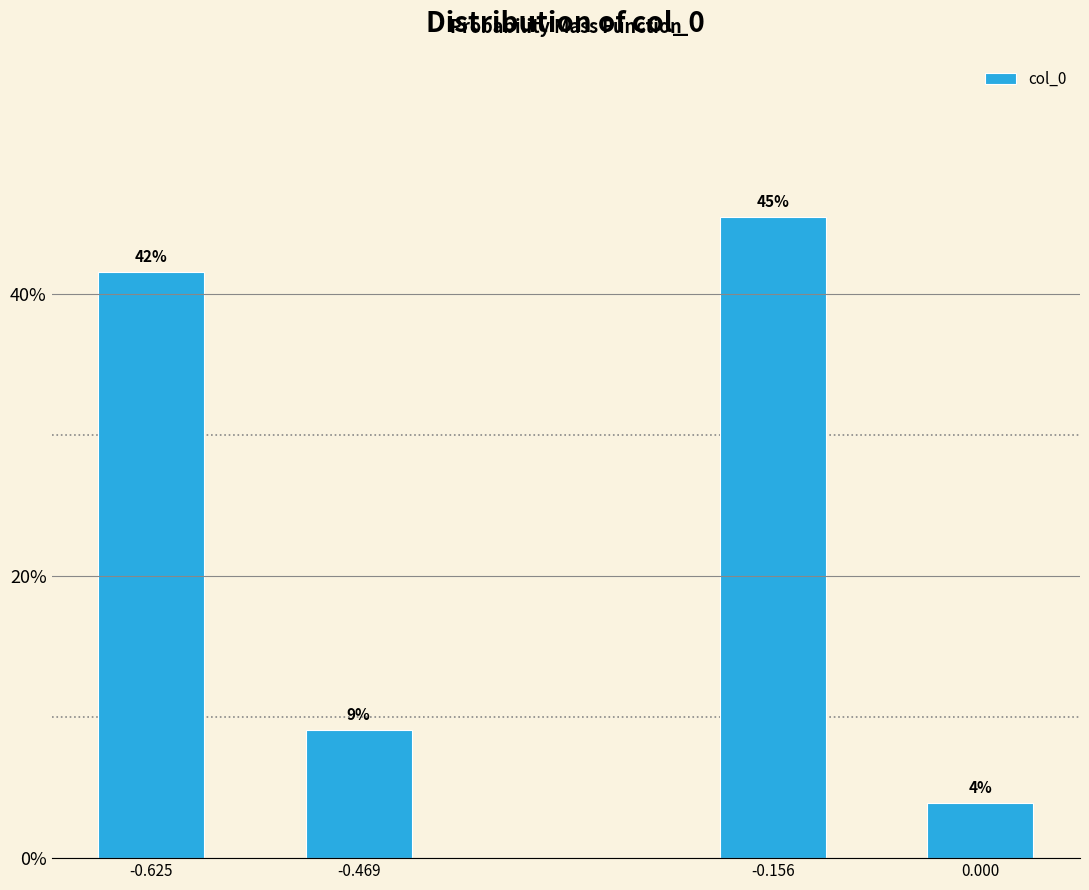

How many bars are there in total?

4